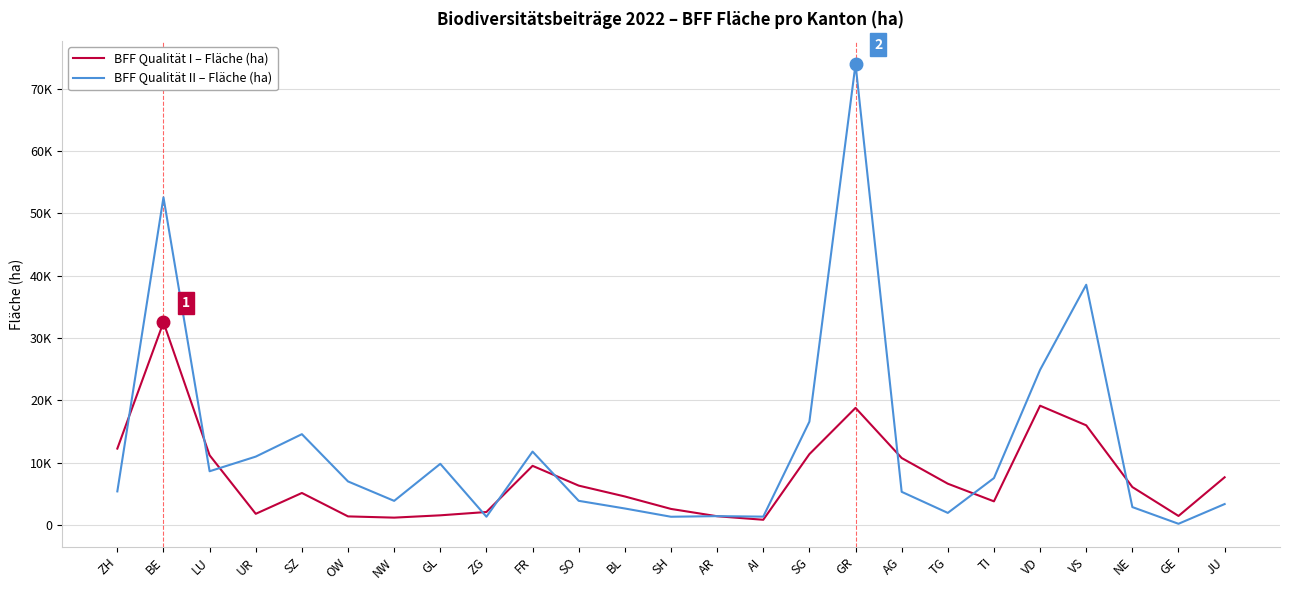

What is the difference between the BFF Qualität I – Fläche (ha) values at LU and SH?

8610.6